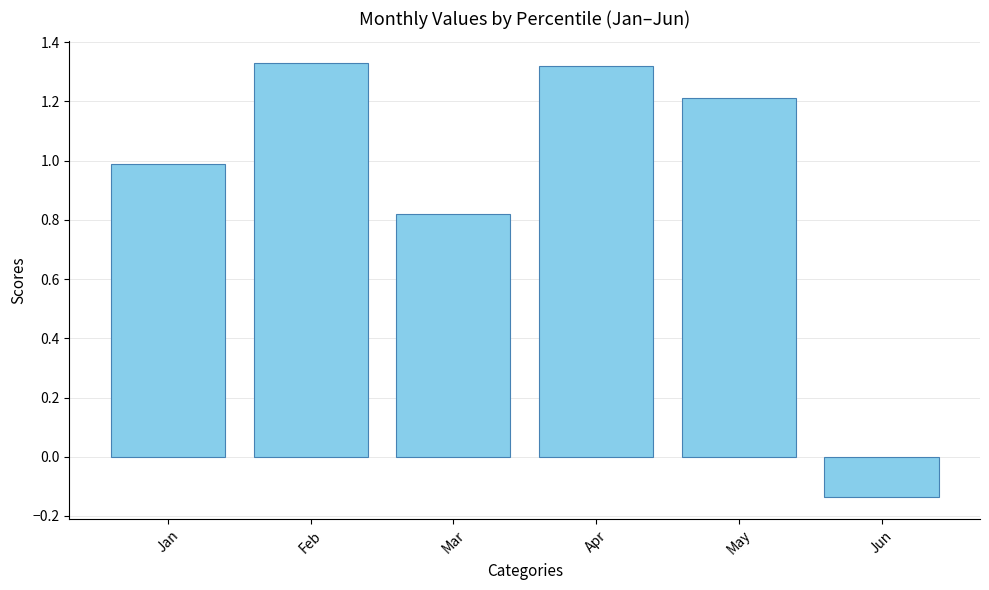

How many data points does each series have?

6